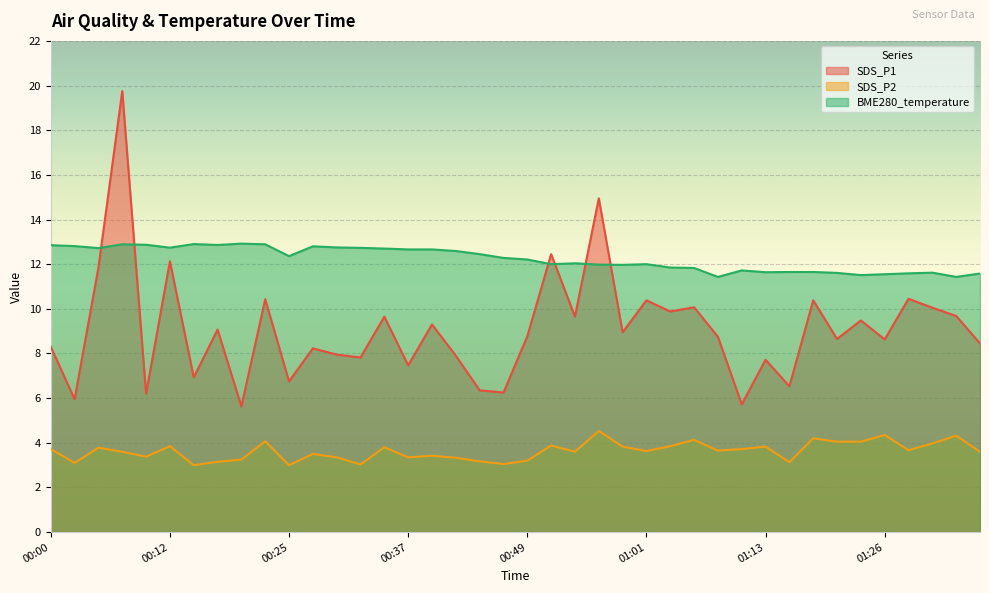

The SDS_P1 series shows 9.7 at 01:33. True or false?

True